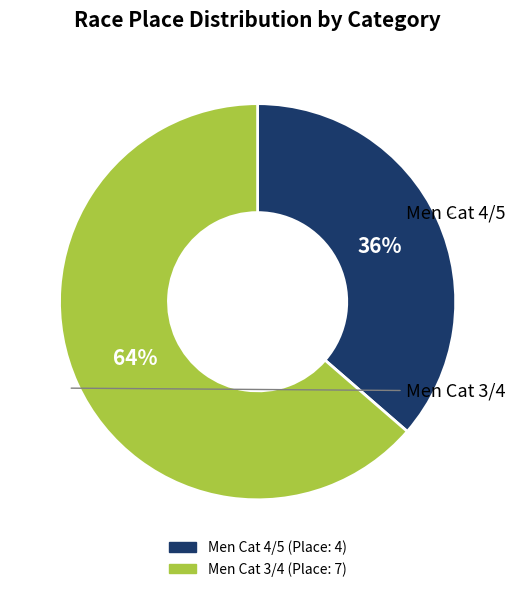

Do Men Cat 3/4 and Men Cat 4/5 together represent more than half of the pie?

Yes